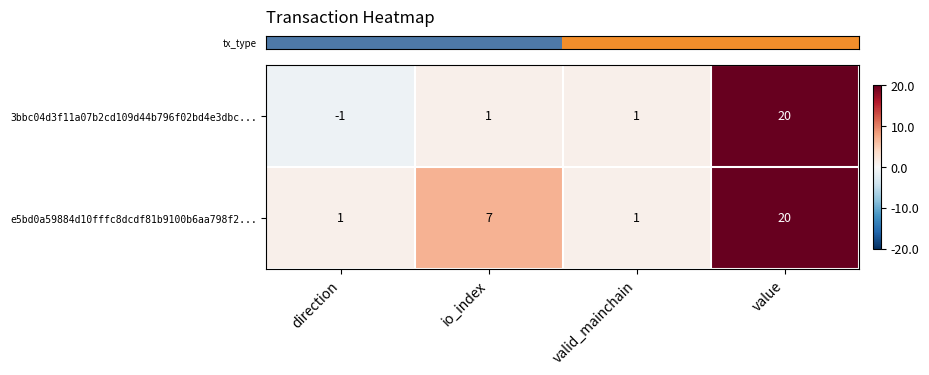

How many values in the e5bd0a59884d10fffc8dcdf81b9100b6aa798f2... series are below 7?

2